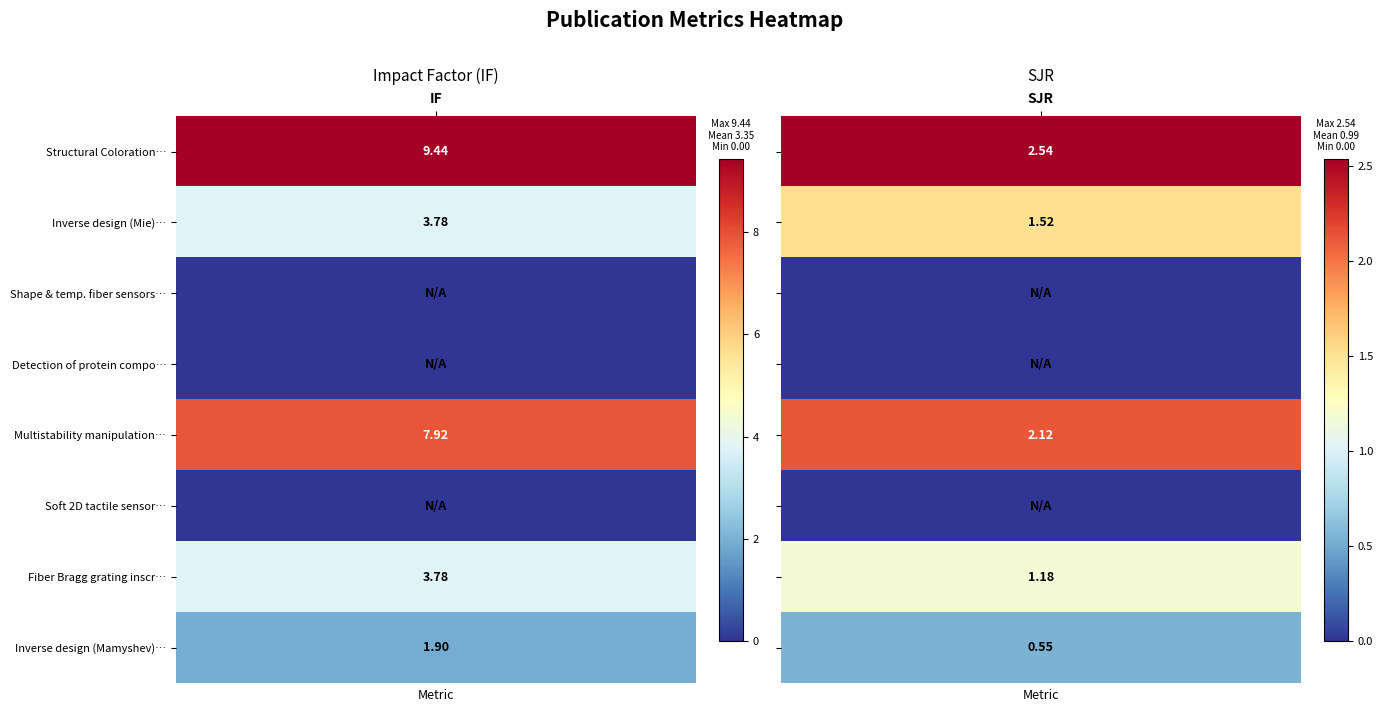

List the labels in order of Detection and analysis of protein compo… value, largest first.

0, 1, 2, 3, 4, 5, 6, 7